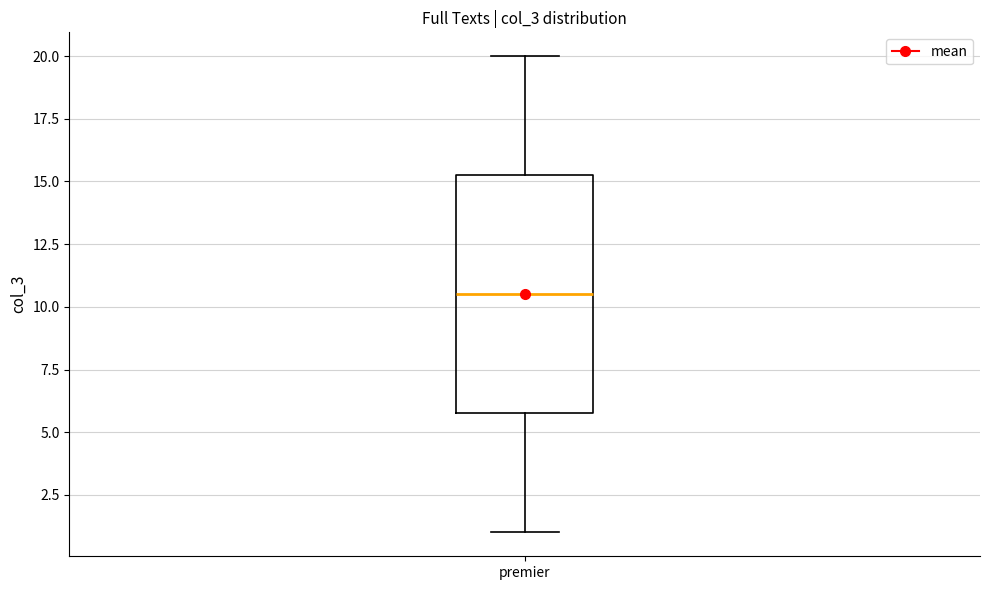

Read this box plot against the y-axis: the position of the median line, the range covered by the box, and the ends of both whiskers. The values are not printed on the chart, so give them approximately, as read against the axis.

median 10.5, box 6.0 to 15.5, whiskers 1.0 to 20.0